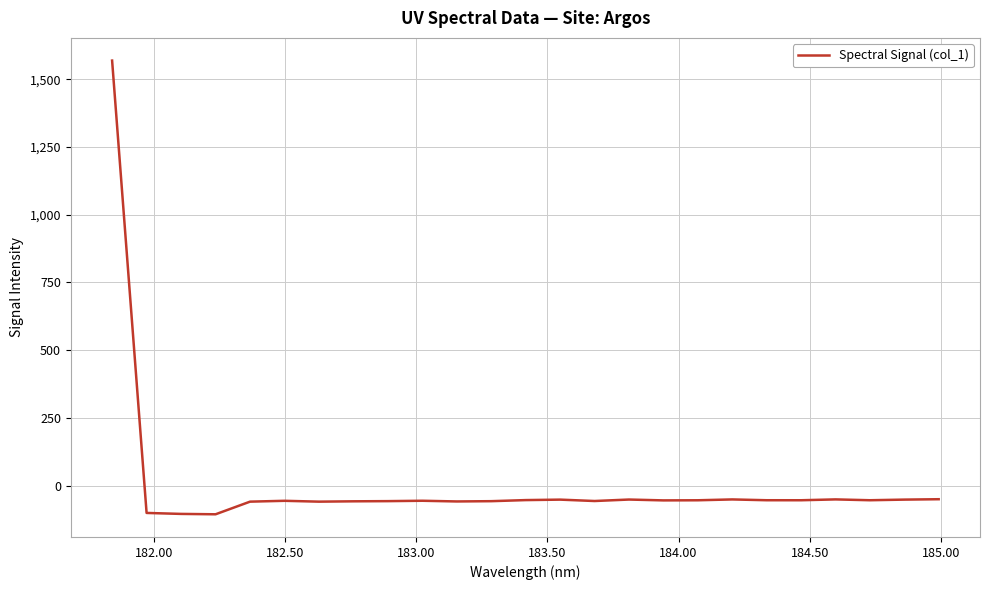

What is the greatest value displayed?

1568.9